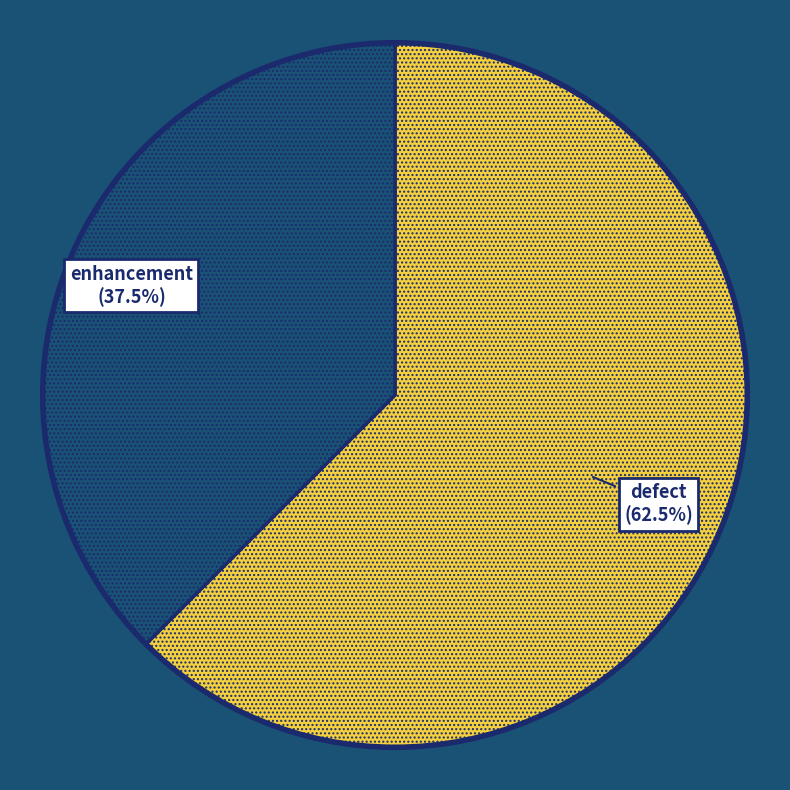

Count the number of slices in the pie.

2